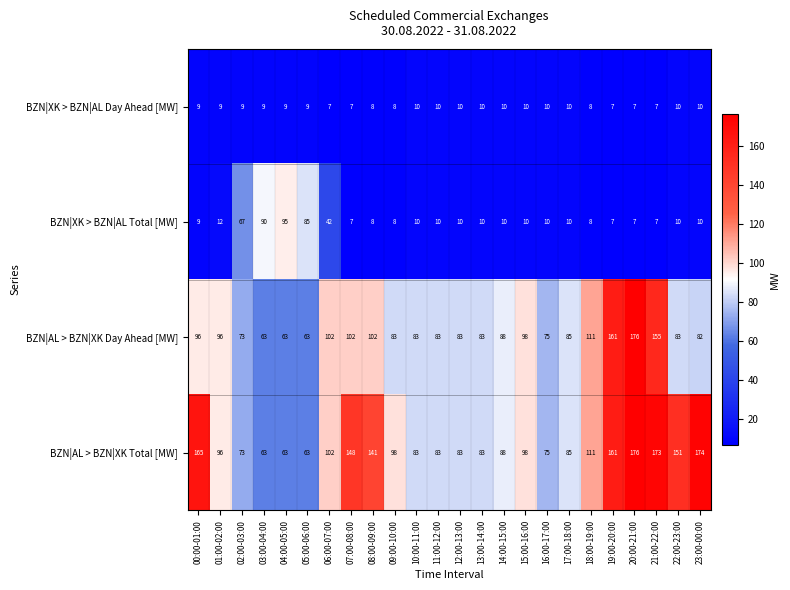

What is the sum of the BZN|XK > BZN|AL Day Ahead [MW] values at 13:00-14:00 and 17:00-18:00?

20